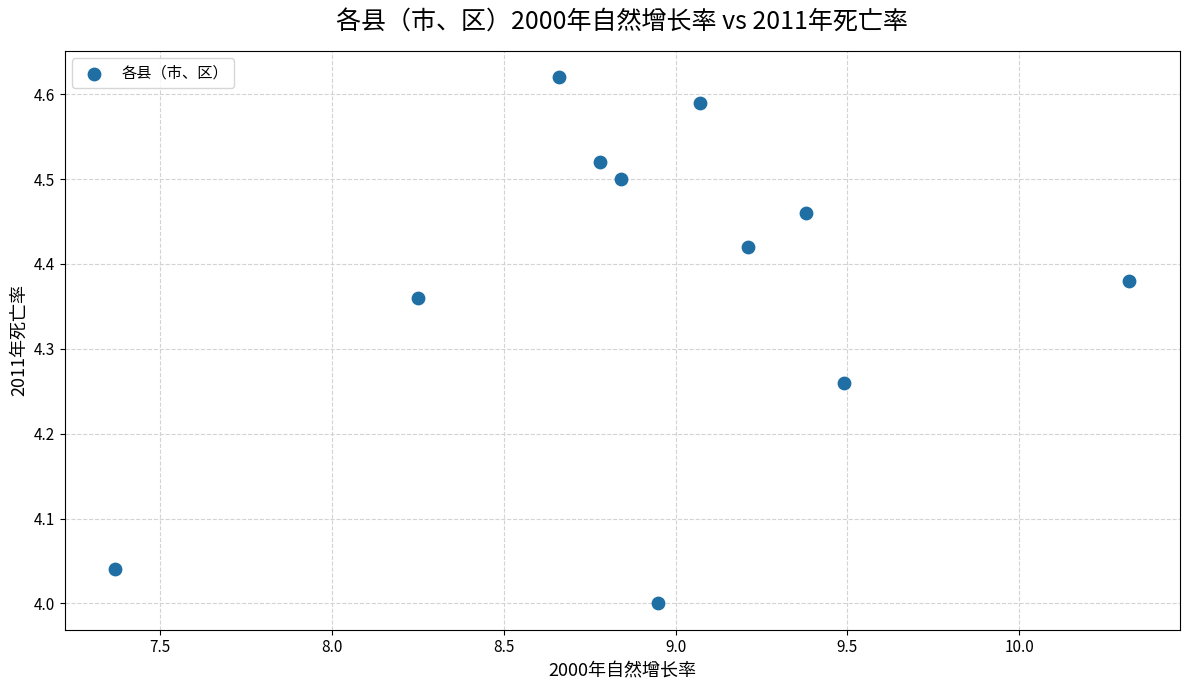

What is the range of X values (max minus min)?

3.0